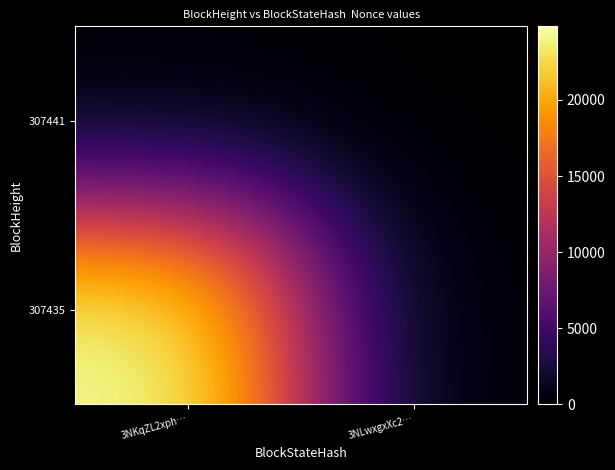

Reading right to left, list all the values displayed in this chart.

307441: 3NLwxgxXc2…=0	3NKqZL2xph…=0
307435: 3NLwxgxXc2…=0	3NKqZL2xph…=24835